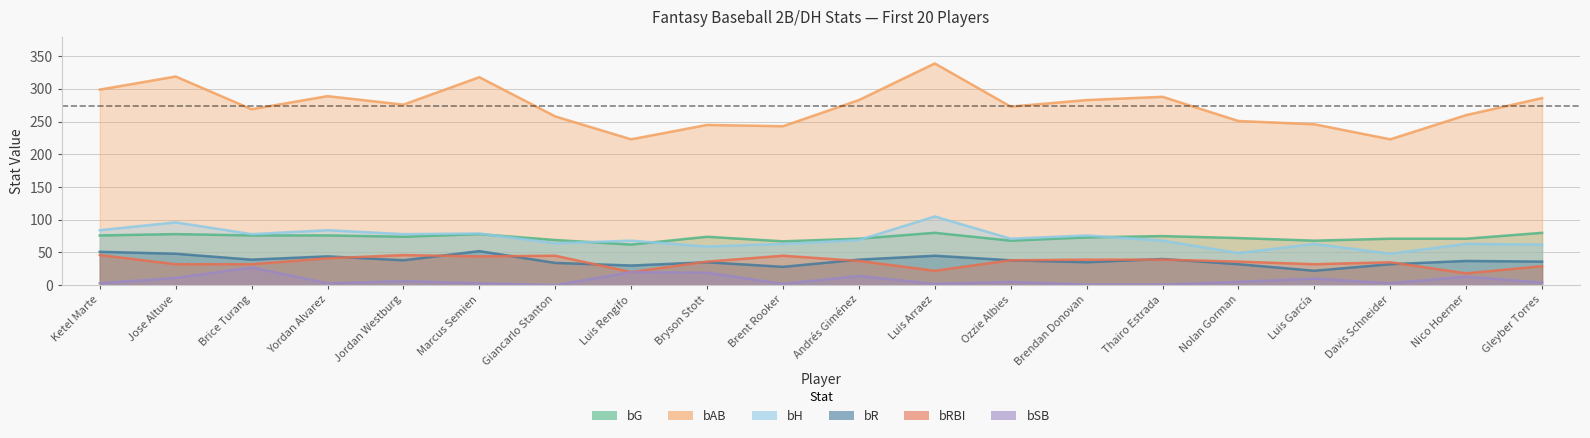

At Thairo Estrada, list the series in order from smallest to largest.

bSB, bRBI, bR, bH, bG, bAB